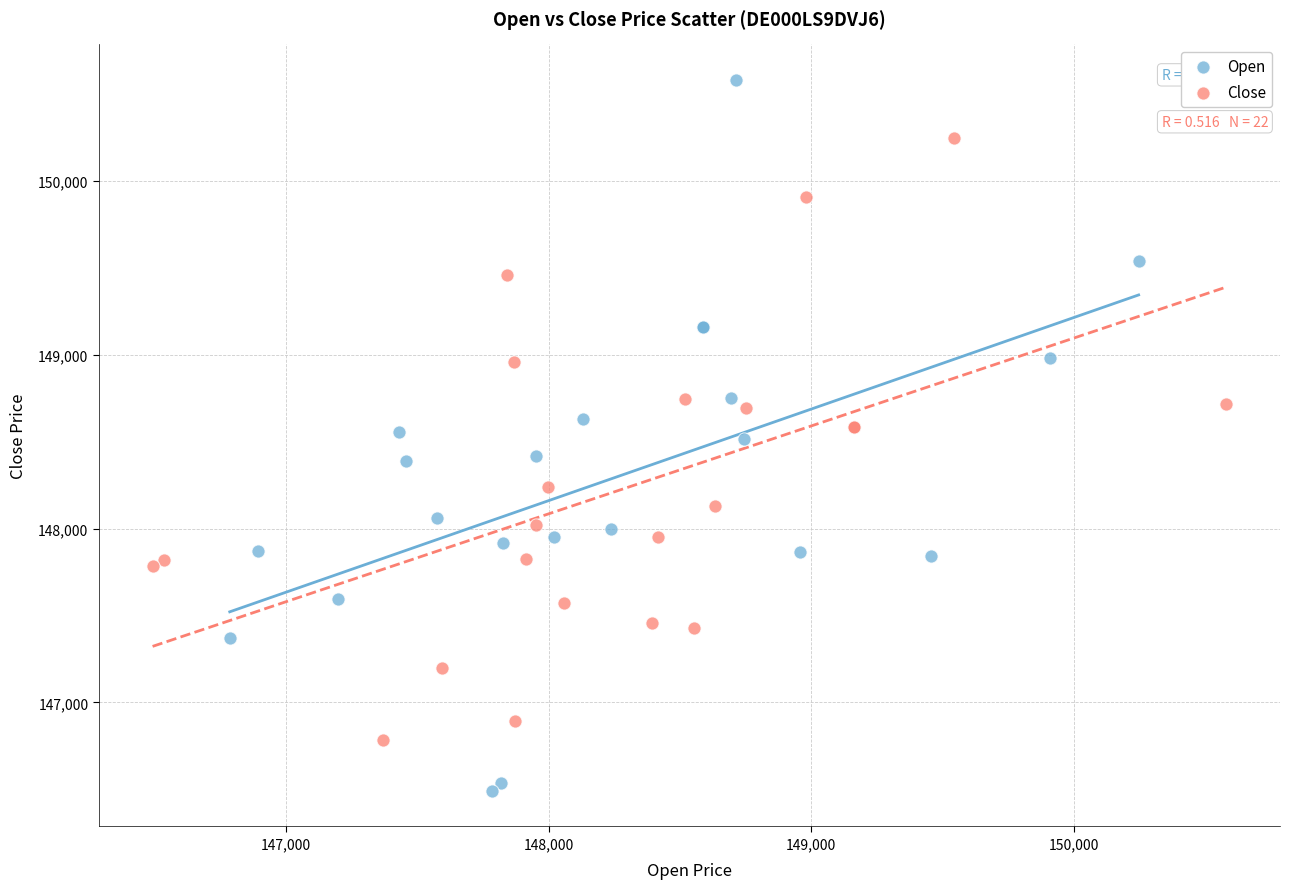

Which series has the widest spread of Y values?

Open